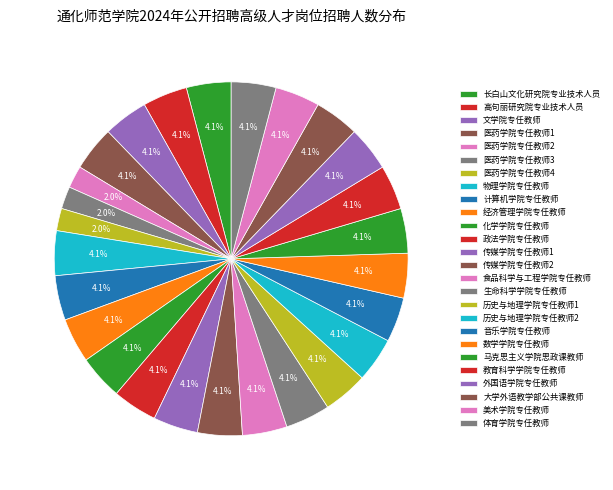

How many segments does this pie chart have?

26